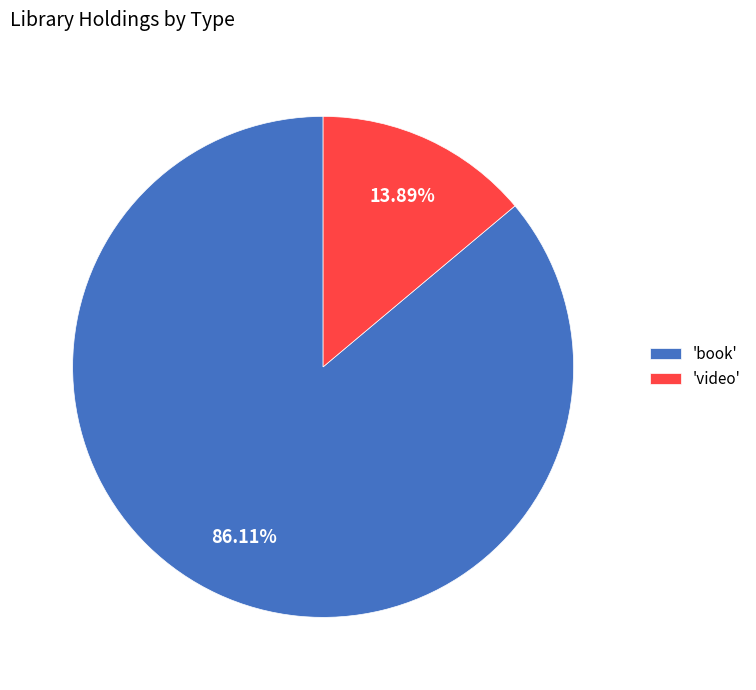

What is the smallest slice in the pie chart?

'video'